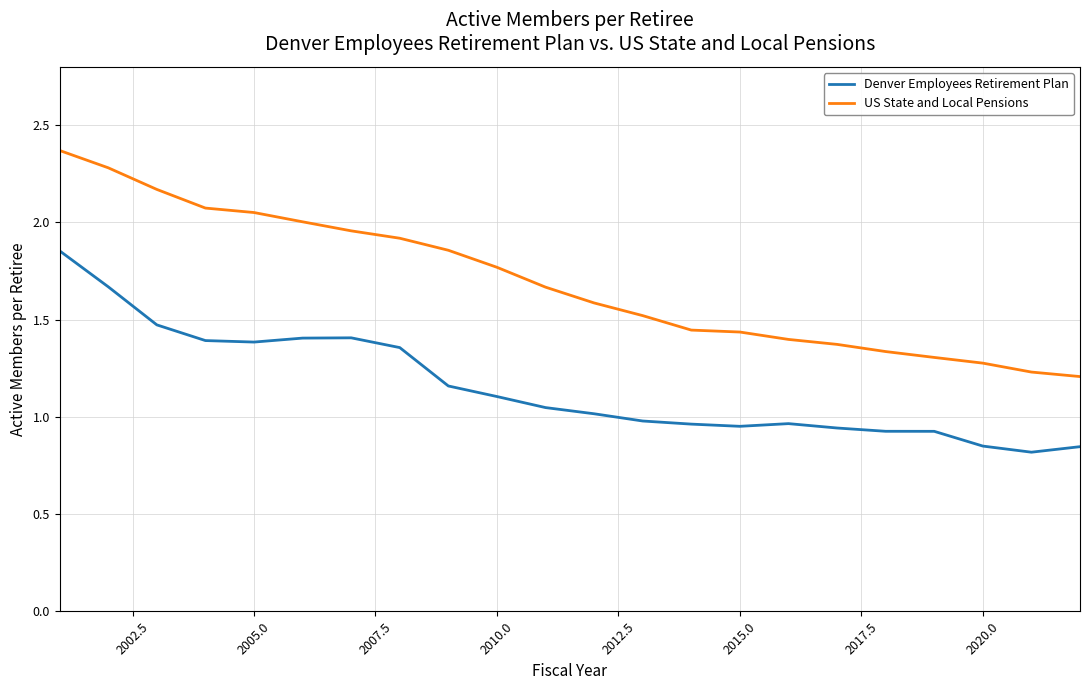

Which series has the widest spread of values?

US State and Local Pensions